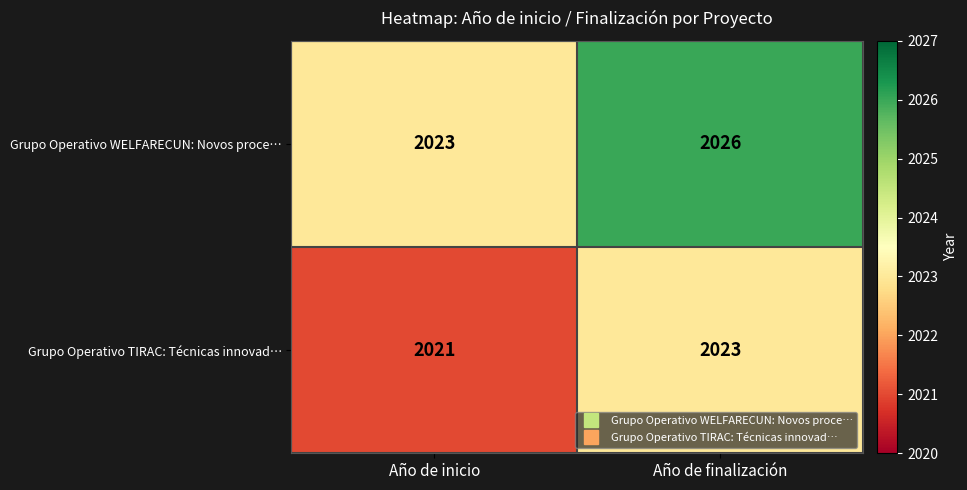

Which series has the largest total across all categories?

Grupo Operativo WELFARECUN: Novos proce…